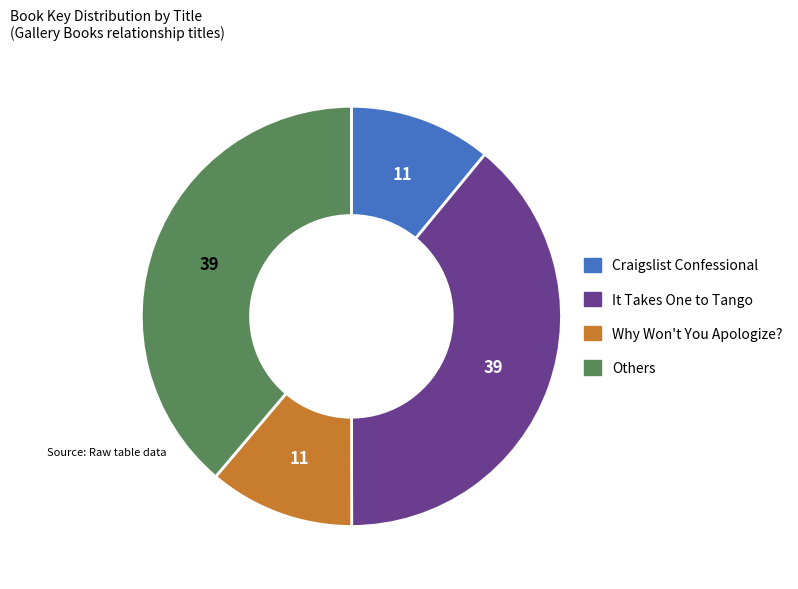

Is there a majority slice in this chart?

No